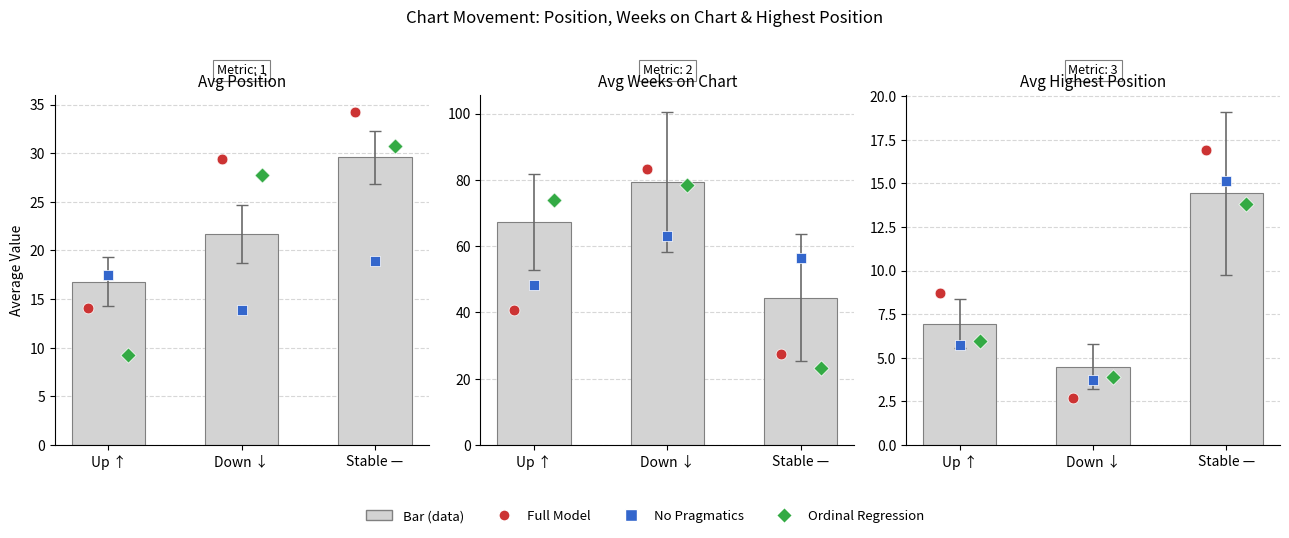

Which series has the largest Y range (max minus min)?

Ordinal Regression